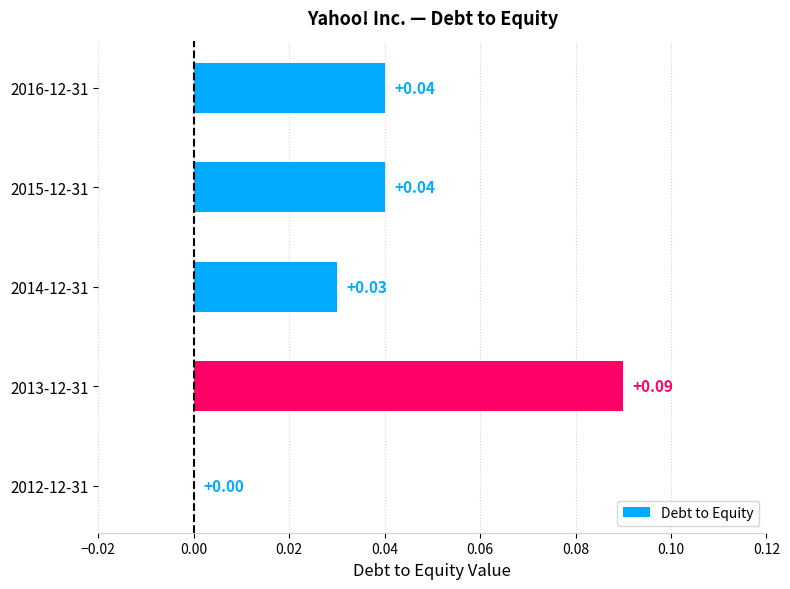

How many values exceed 0?

4